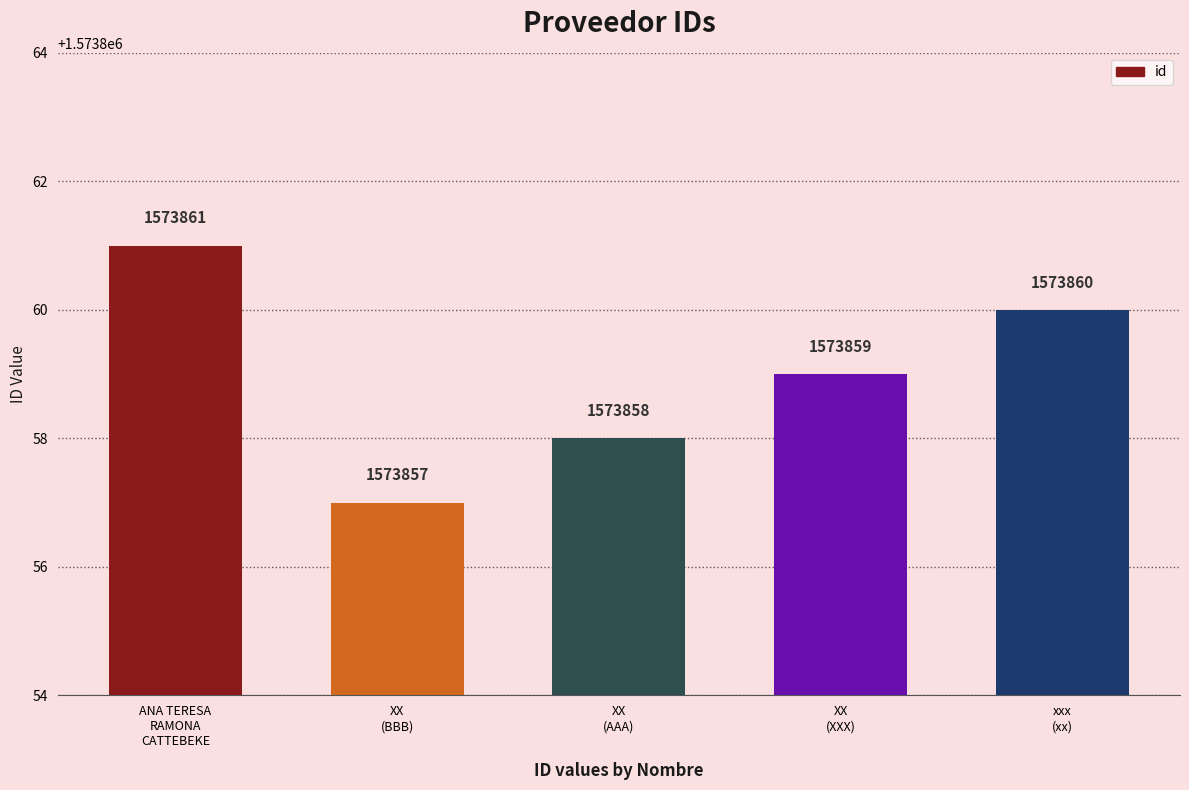

True or false: the data shows 1573857 at XX
(BBB).

True